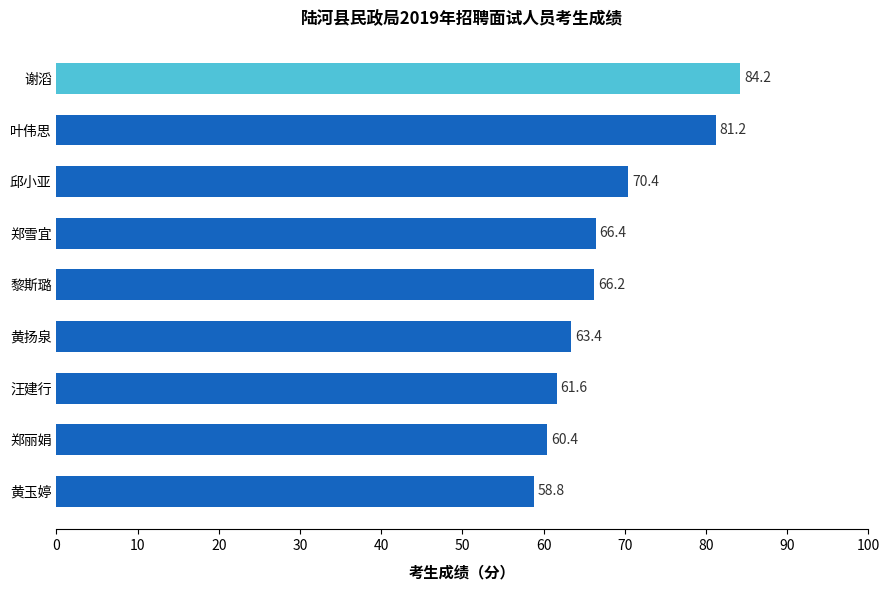

Where is the data nearest to the value 71?

邱小亚